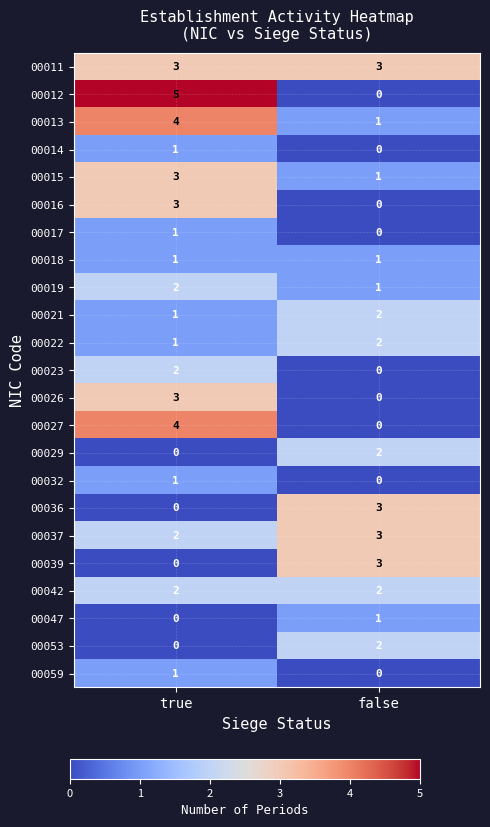

List the labels in order of 00029 value, largest first.

false, true